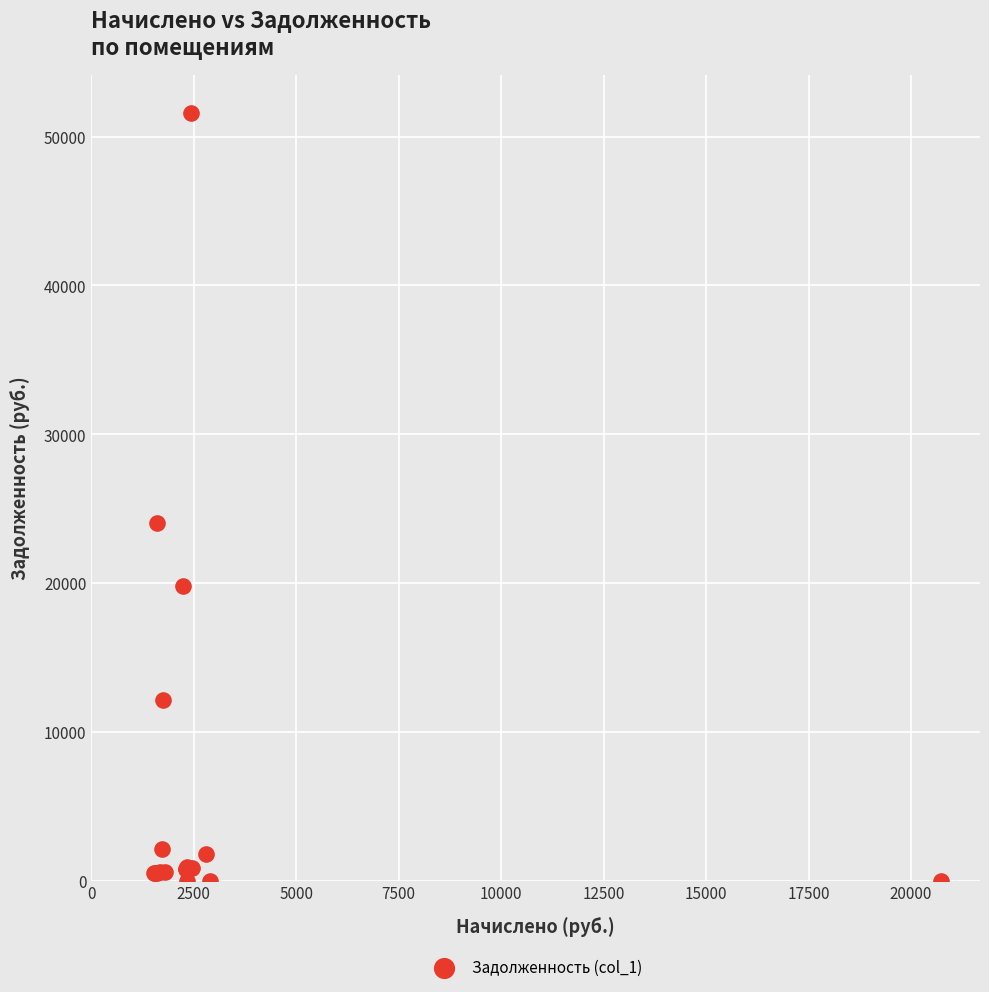

What Y value in the scatter plot is closest to 25797?

24069.2